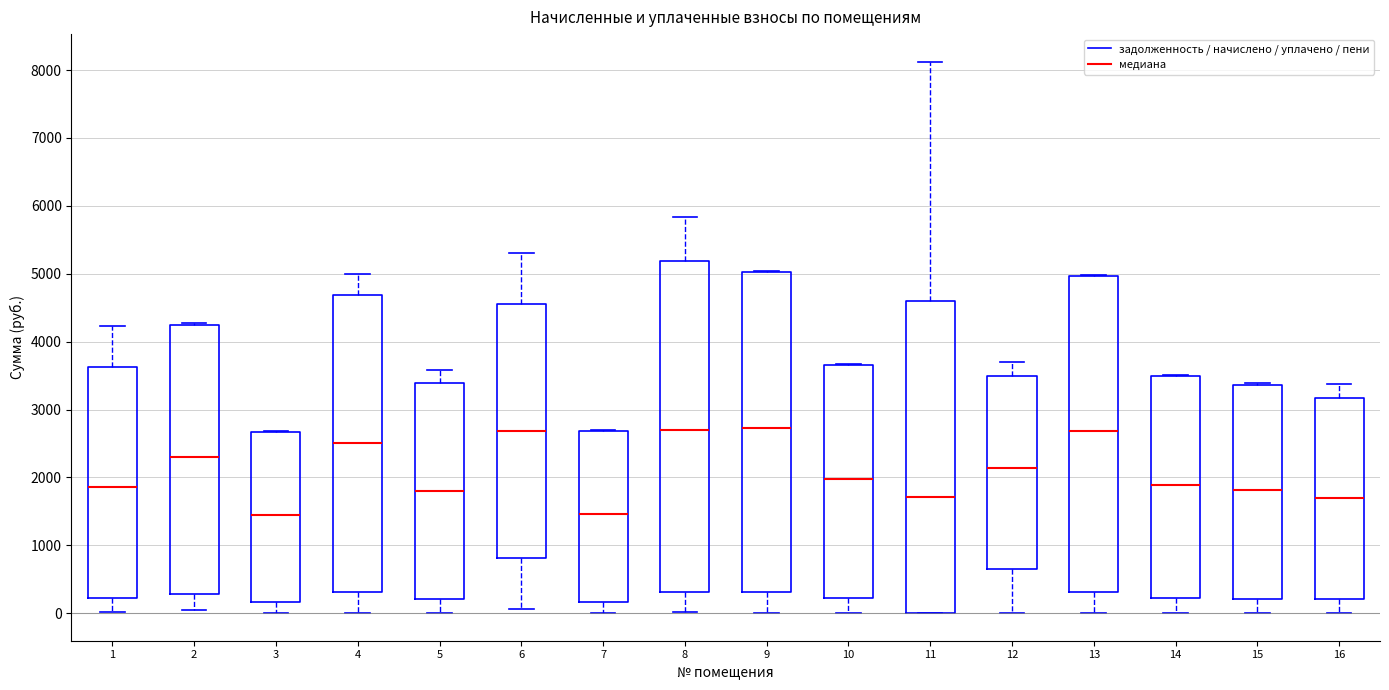

Where is the lower edge of the box at x = 8 on the y-axis? The values are not printed on the chart, so give them approximately, as read against the axis.

300